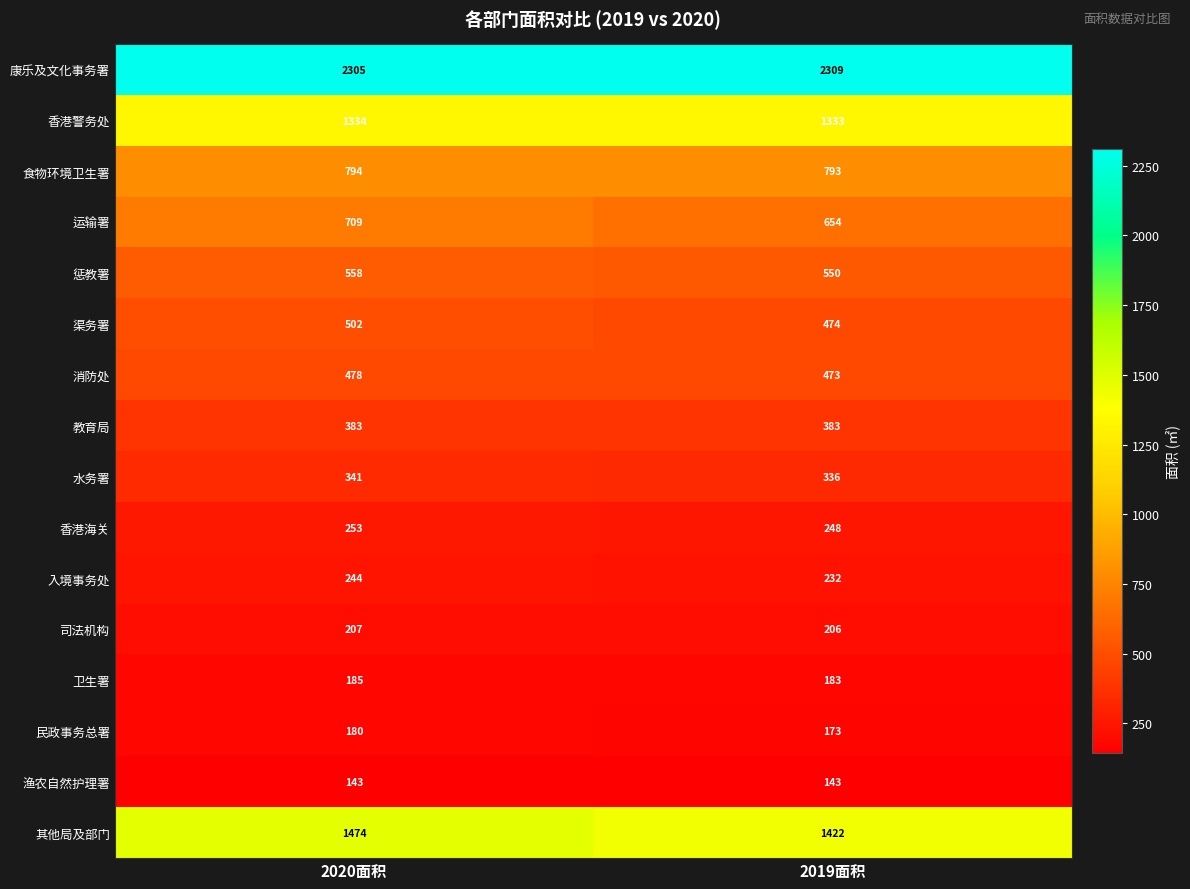

Is it true that 香港警务处 equals 2168 at 2020面积?

False